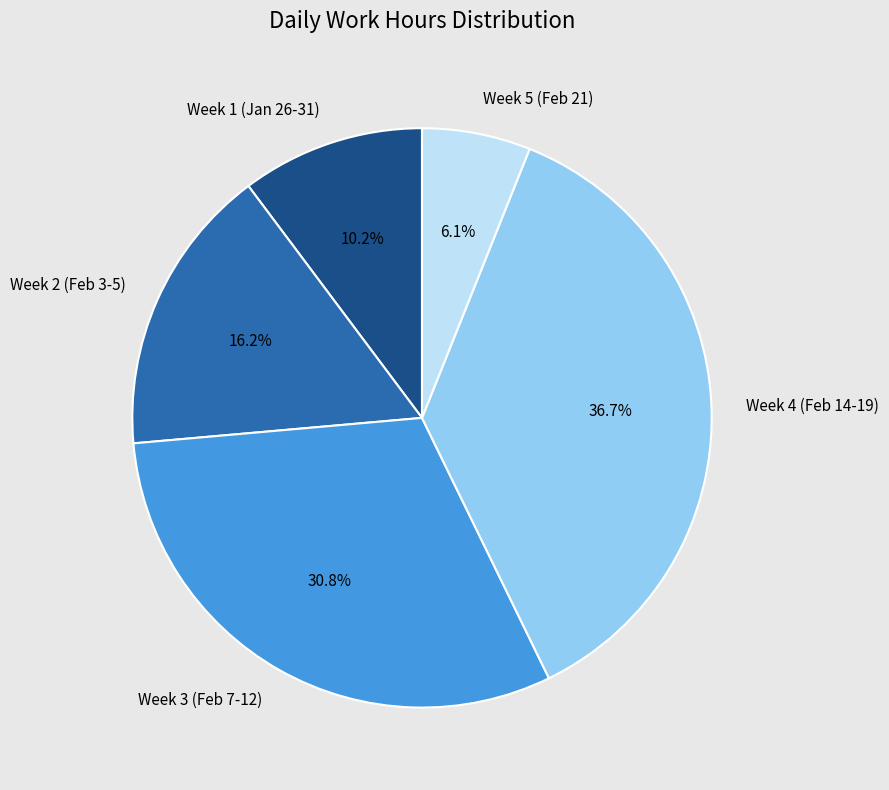

Which category has the smallest portion of the pie?

Week 5 (Feb 21)